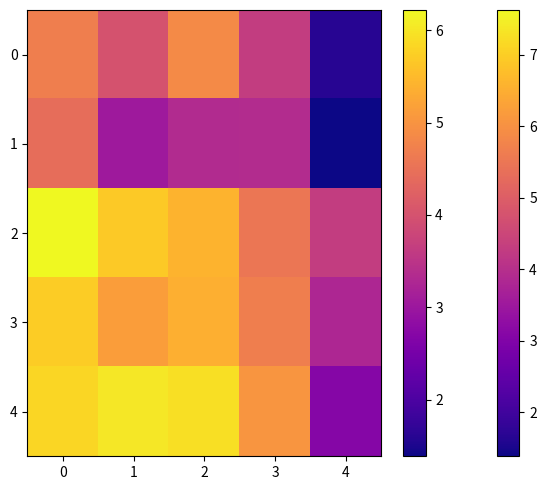

At how many categories does at least one series exceed 3?

5